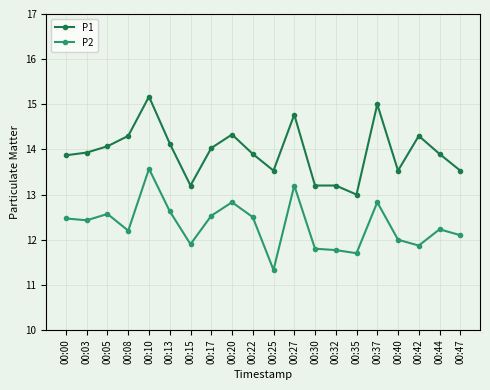

What is the minimum value for P1?

13.0